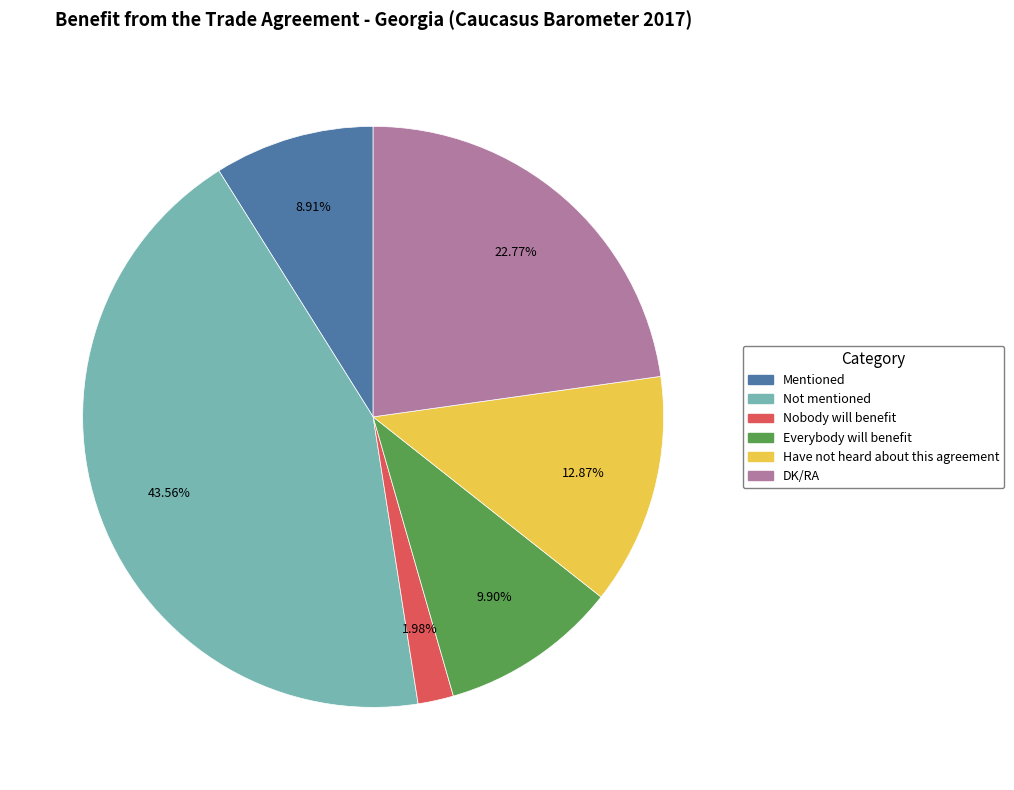

Is there a majority slice in this chart?

No